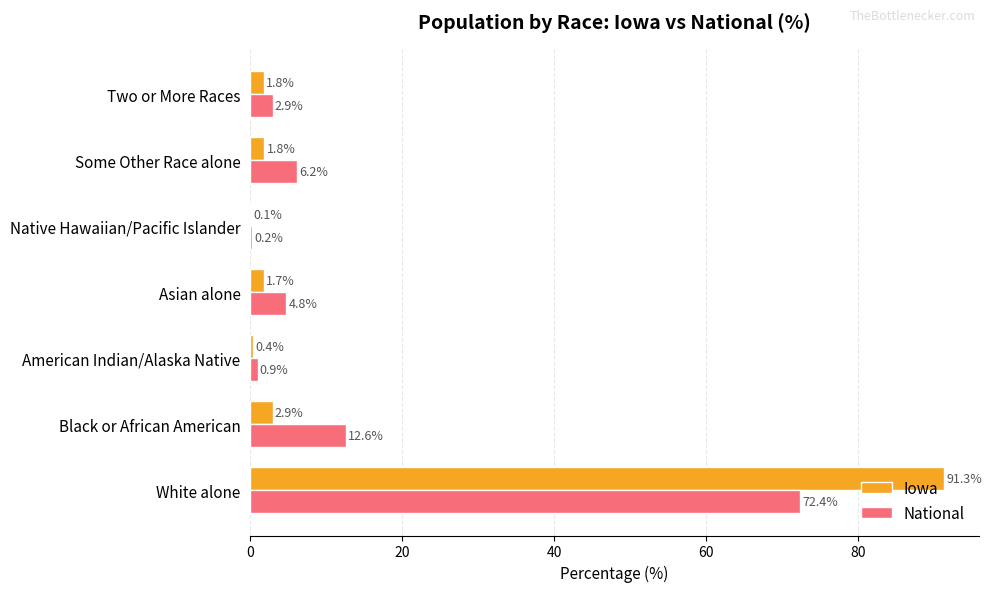

What are all the series names shown in the legend?

Iowa, National